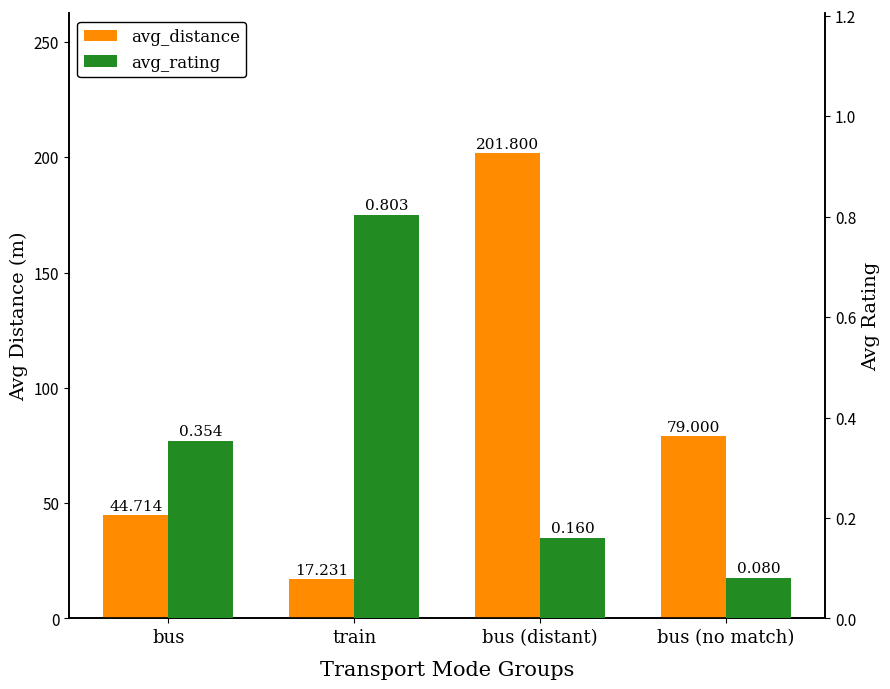

Rank the categories by avg_rating value from lowest to highest.

bus (no match), bus (distant), bus, train